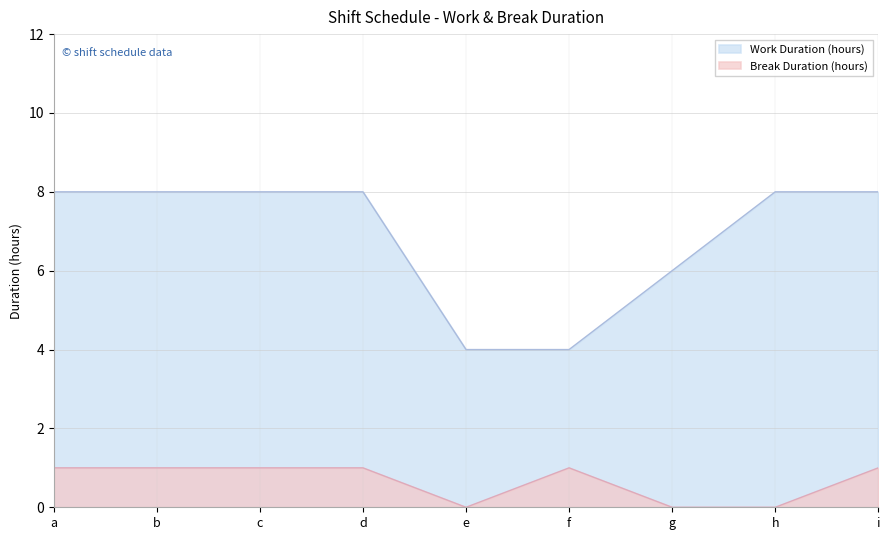

Read the Work Duration (hours) value at e.

4.0